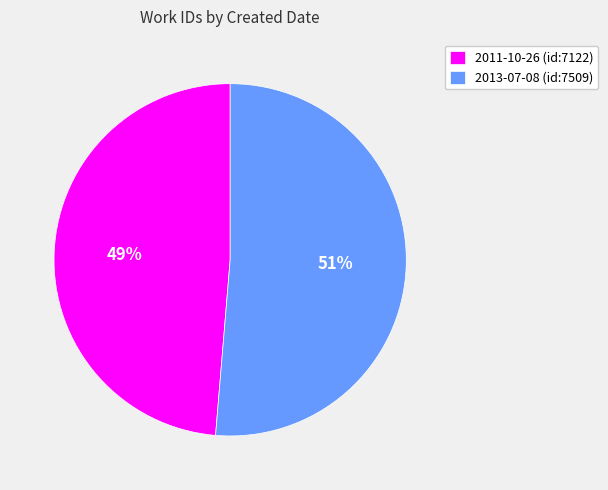

To the nearest percent, what is the combined percentage of 2011-10-26 (id:7122) and 2013-07-08 (id:7509)?

100%